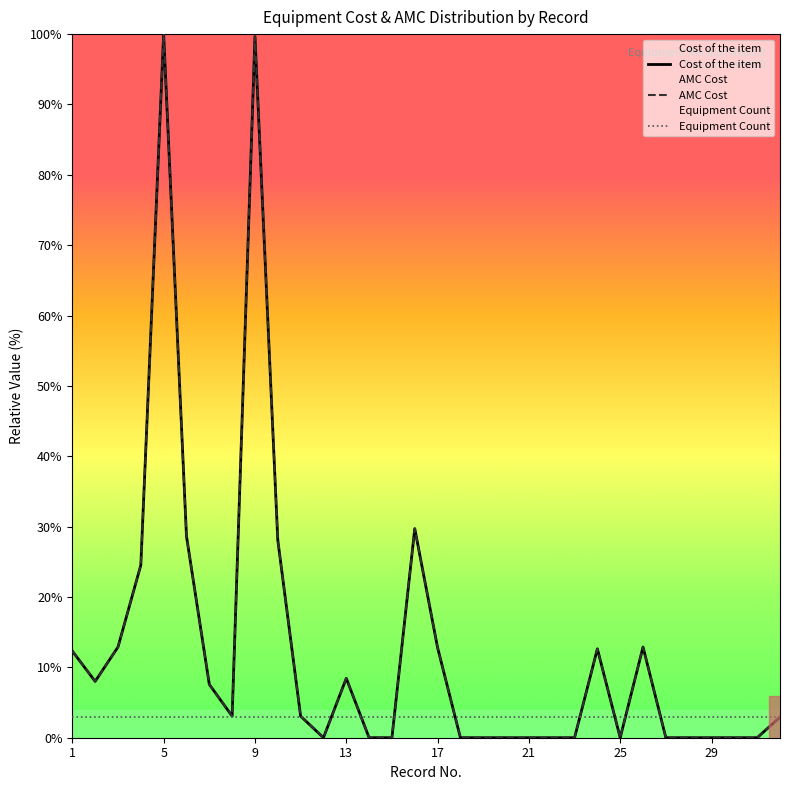

Where does the AMC Cost series first go above 3?

1